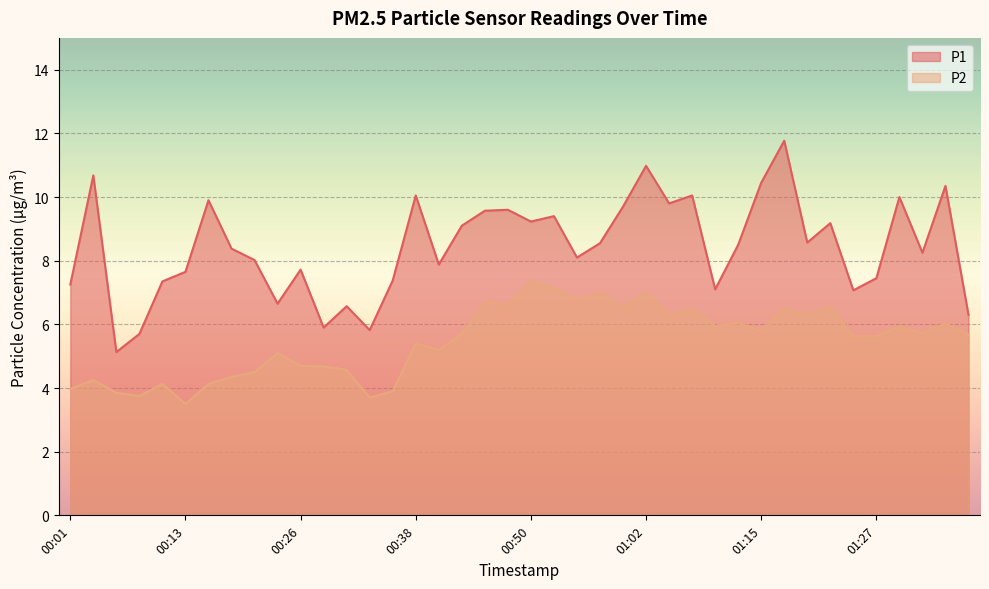

What is the value of the P2 point at the 10th from the left?

5.1